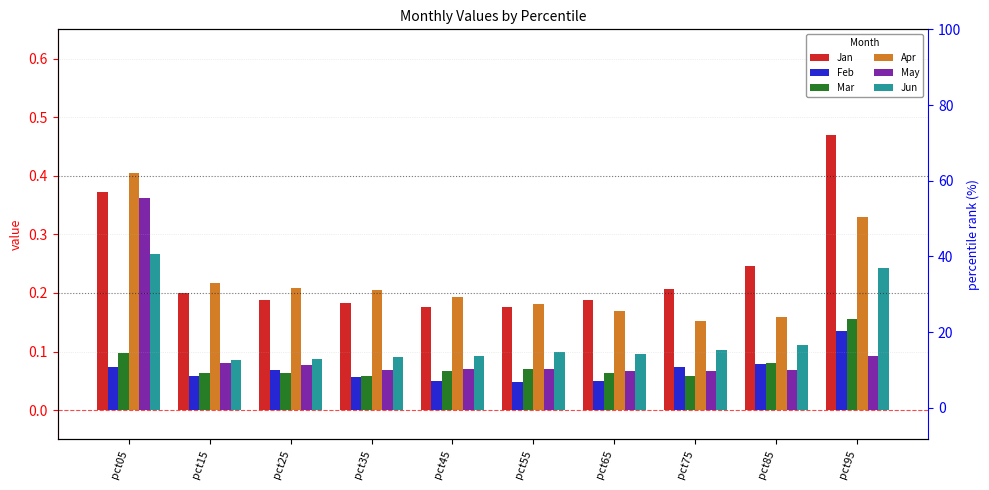

What is the average value of the Feb series?

0.1